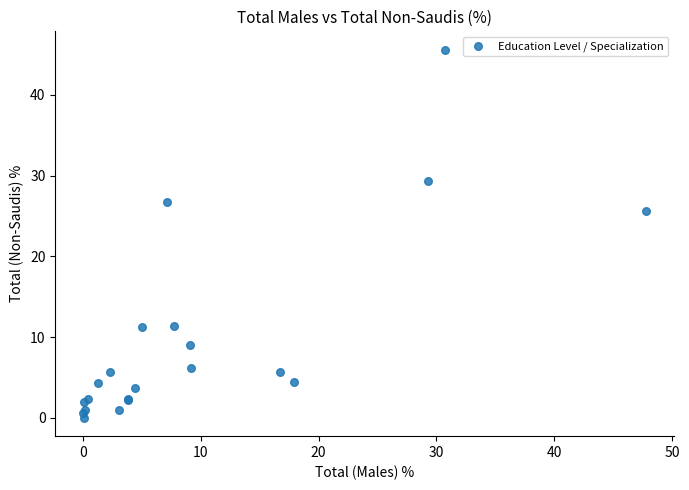

What Y value in the scatter plot is closest to 22?

25.6